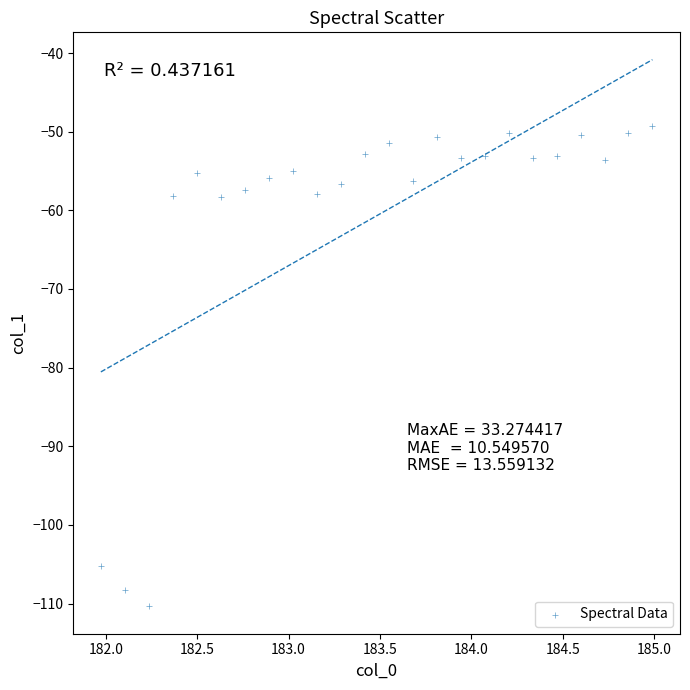

What is the range of X values (max minus min)?

3.0